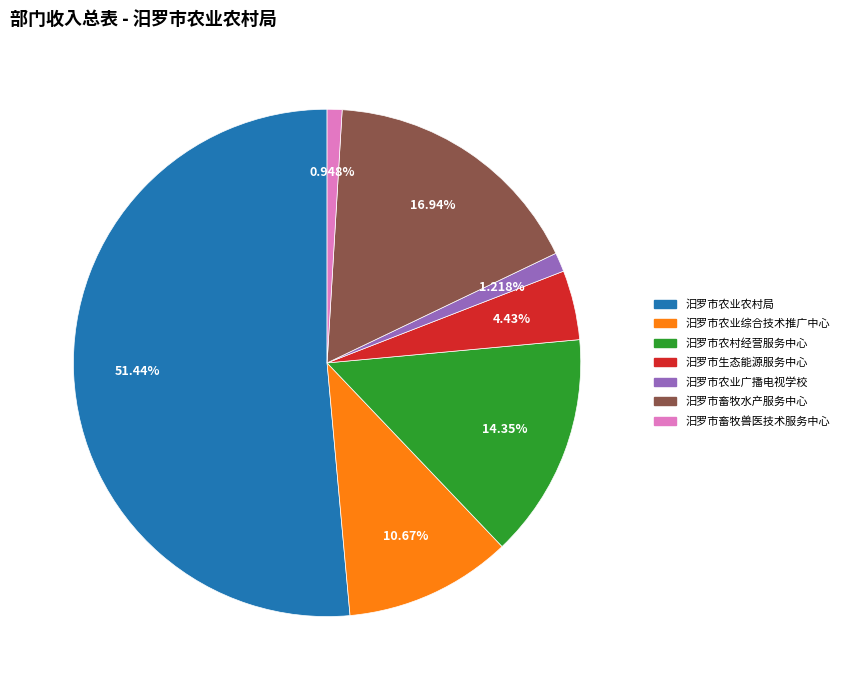

The 汨罗市生态能源服务中心 slice represents 4% of the pie. True or false?

True